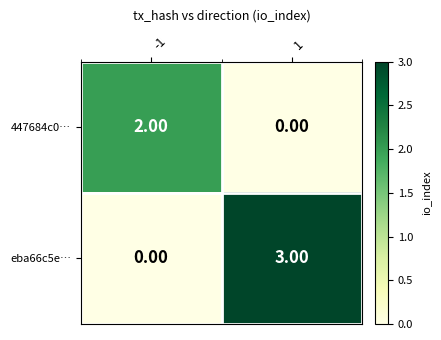

Which series changed the most between -1 and 1?

eba66c5e…